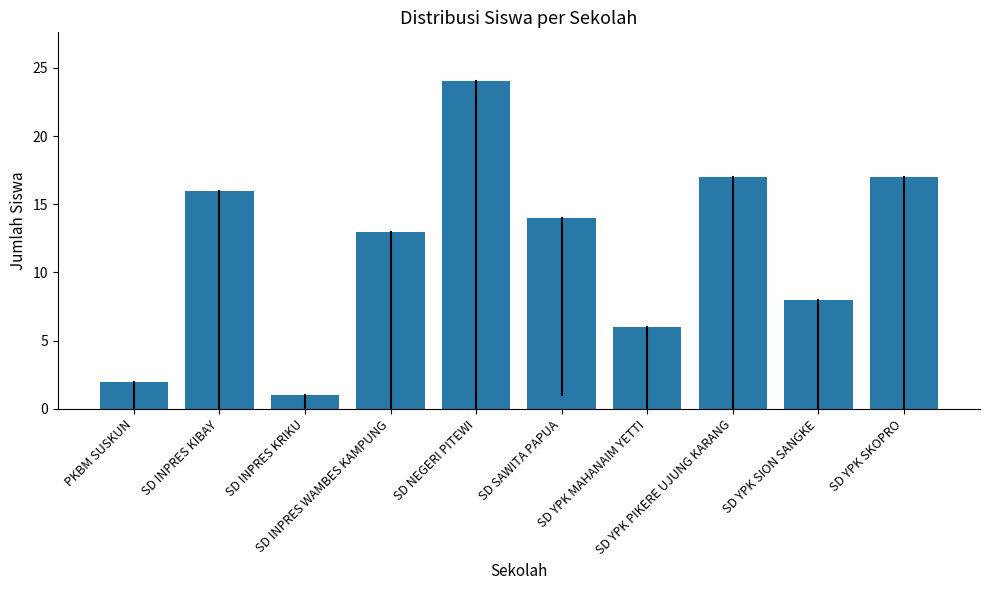

What is the difference between the second highest and minimum values?

16